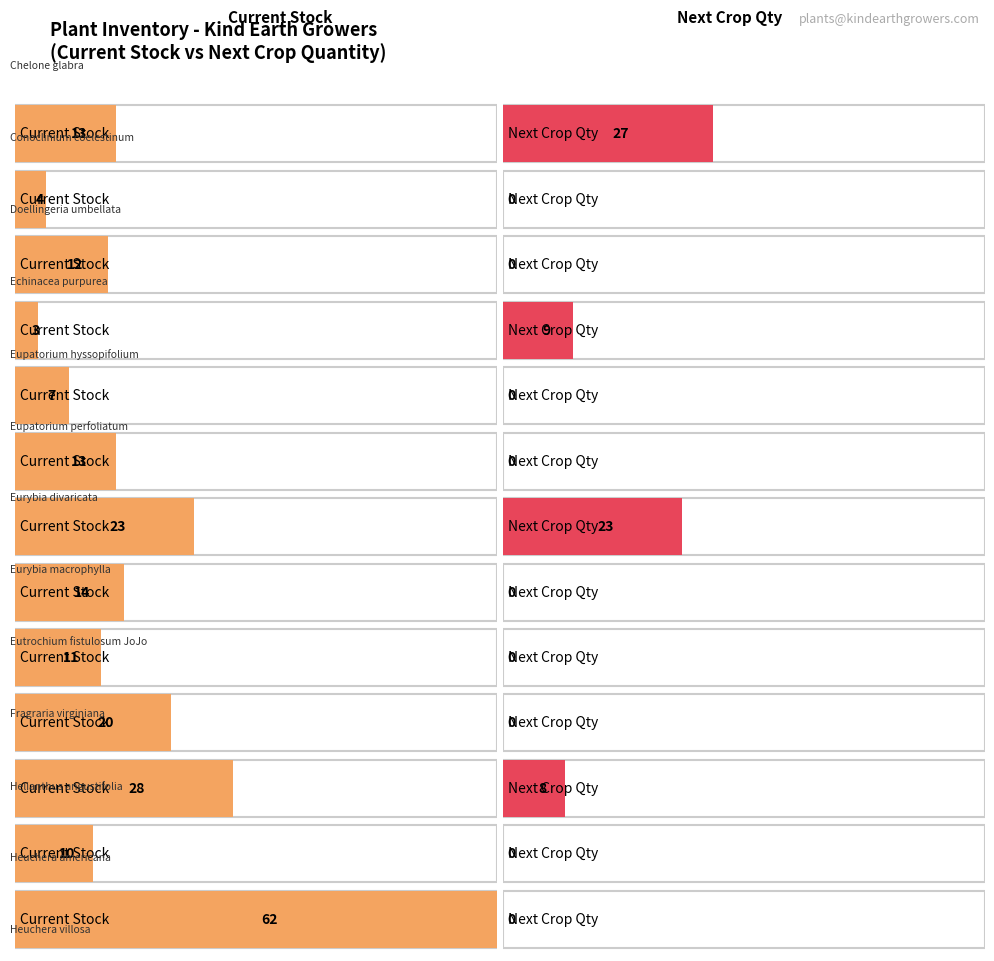

List the series in order of their peak value, highest first.

Current Stock, Next Crop Qty